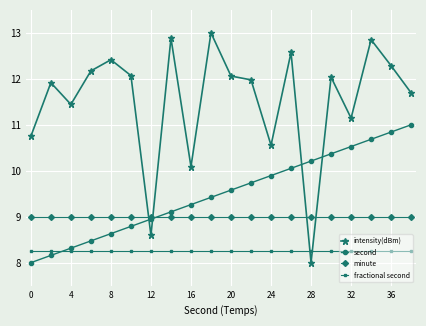

At how many categories does at least one series exceed 10?

19